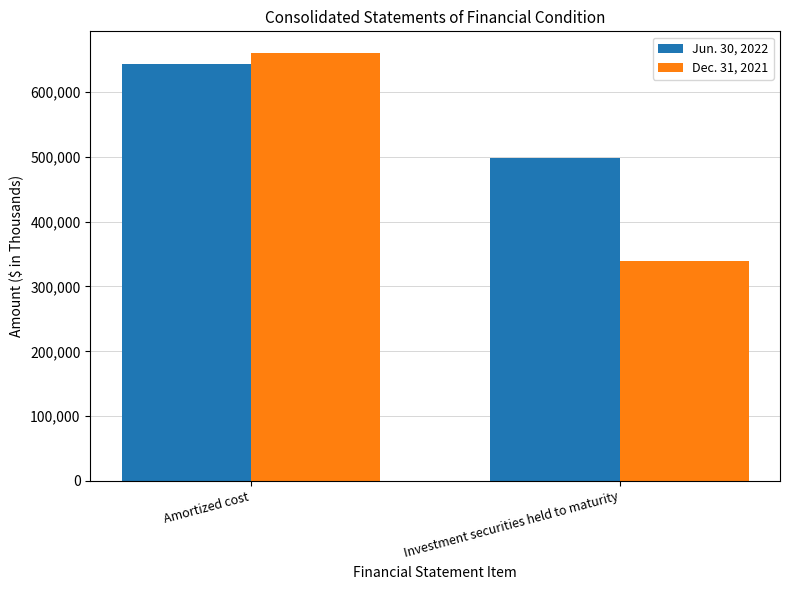

Which label corresponds to the largest value in the chart?

Amortized cost